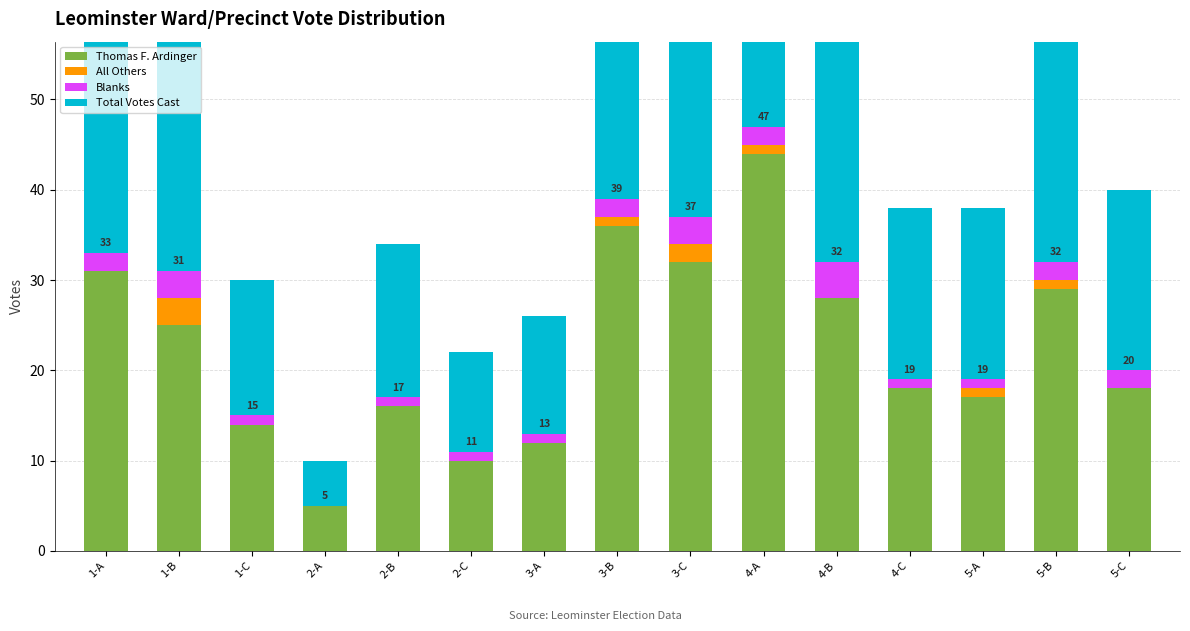

What is the total value across all series at 2-C?

22